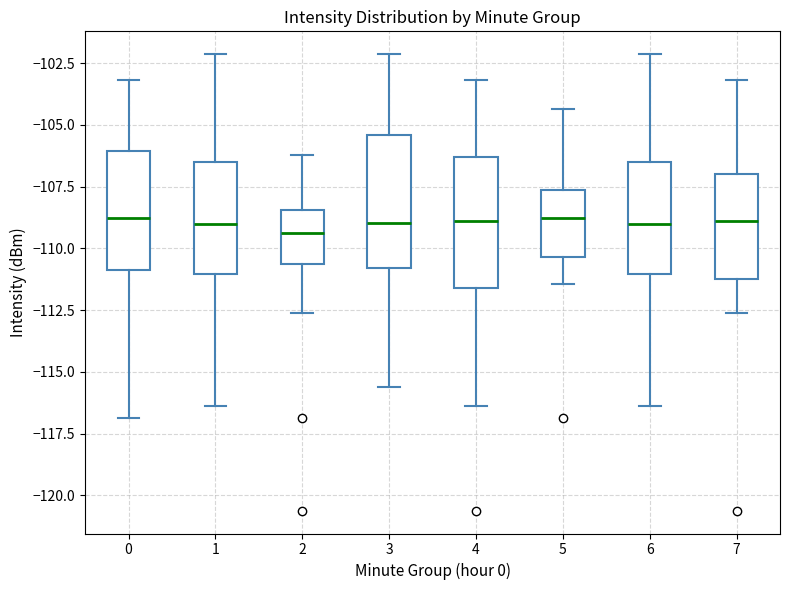

Reading left to right, transcribe this box plot: for each box, give where its median line is, the range the box spans, and where its two whiskers end, as read against the y-axis. The values are not printed on the chart, so give them approximately, as read against the axis.

0: median -109.0, box -111.0 to -106.0, whiskers -117.0 to -103.0
1: median -109.0, box -111.0 to -106.5, whiskers -116.5 to -102.0
2: median -109.5, box -110.5 to -108.5, whiskers -112.5 to -106.0
3: median -109.0, box -111.0 to -105.5, whiskers -115.5 to -102.0
4: median -109.0, box -111.5 to -106.5, whiskers -116.5 to -103.0
5: median -109.0, box -110.5 to -107.5, whiskers -111.5 to -104.5
6: median -109.0, box -111.0 to -106.5, whiskers -116.5 to -102.0
7: median -109.0, box -111.0 to -107.0, whiskers -112.5 to -103.0